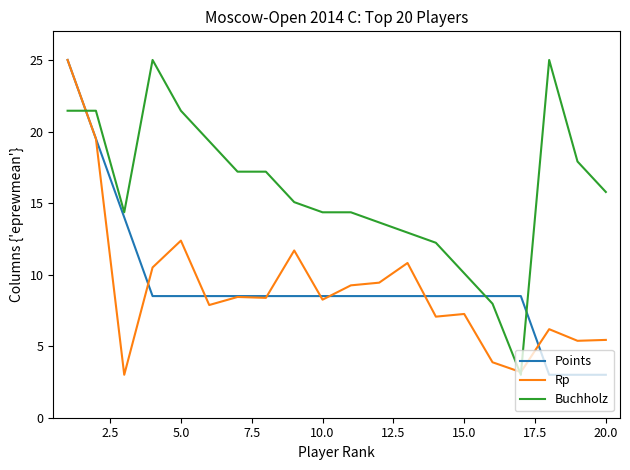

Which series has the largest total across all categories?

Buchholz